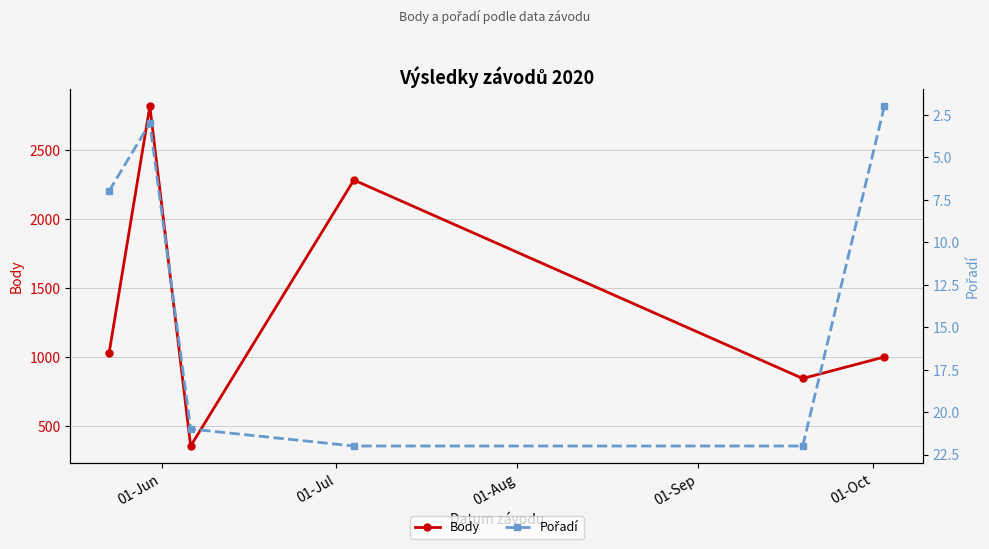

What is the value of the Body point at the 2nd from the left?

2814